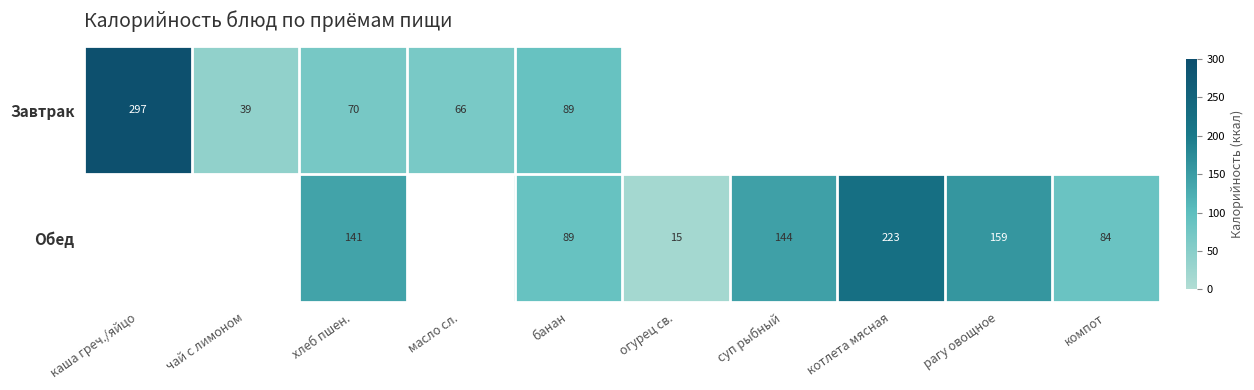

Is it true that Завтрак equals 66.0 at масло сл.?

True